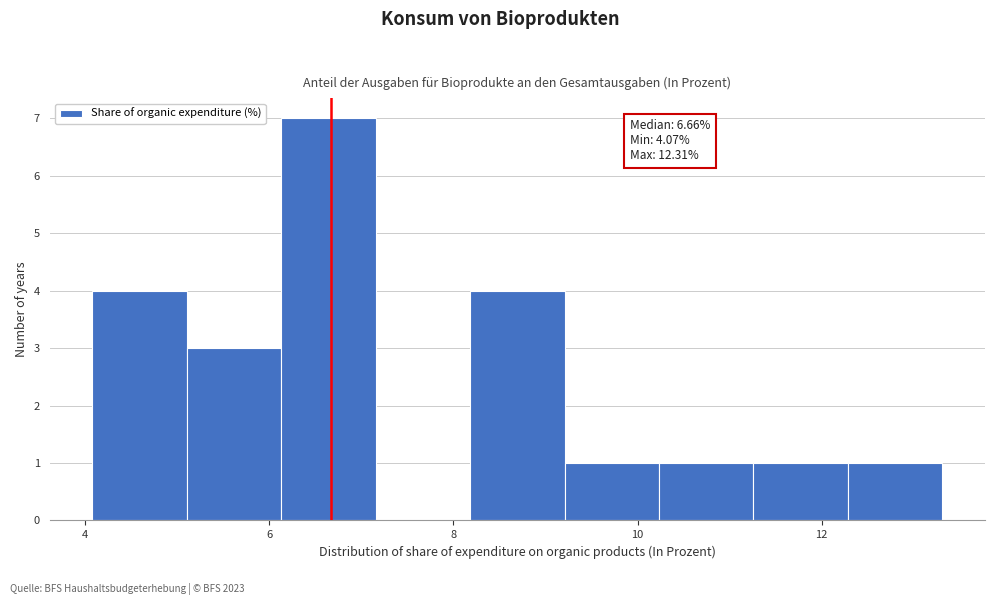

Which range on the x-axis has the tallest bar?

6.2 to 7.2